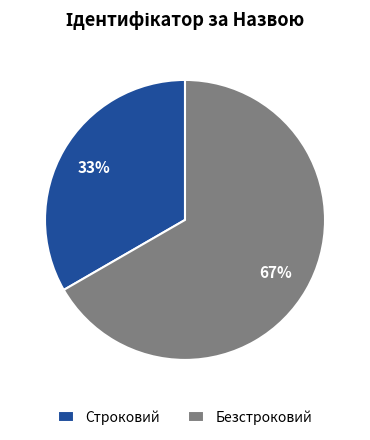

What percentage is the Строковий slice, to the nearest percent?

33%